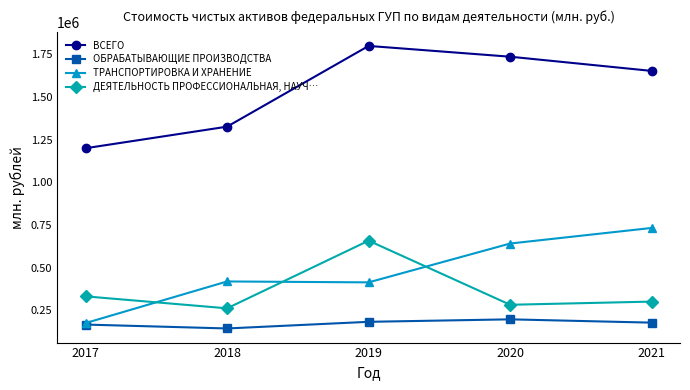

True or false: ДЕЯТЕЛЬНОСТЬ ПРОФЕССИОНАЛЬНАЯ, НАУЧ… has more than 2 interior local peaks.

False